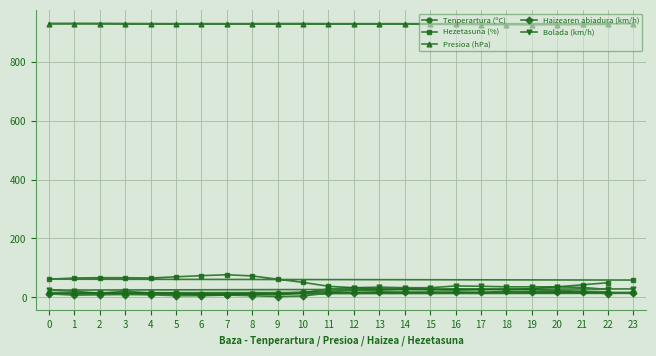

Reading right to left, extract all data points from this chart.

Tenperartura (ºC): 17.1	16.1	15.2	14.3	14.0	13.3	12.2	10.8	10.0	11.5	14.4	17.5	21.2	23.9	25.2	27.2	28.1	28.7	28.5	27.5	26.2	23.3	21.2	19.1
Hezetasuna (%): 59.0	62.0	66.0	67.0	67.0	66.0	70.0	74.0	77.0	73.0	62.0	51.0	38.0	33.0	29.0	28.0	26.0	25.0	26.0	27.0	30.0	36.0	43.0	50.0
Presioa (hPa): 928.4	928.8	929.0	928.9	928.4	928.1	928.0	927.9	928.0	928.2	928.3	928.5	928.0	927.9	927.5	927.1	926.5	926.1	925.5	925.2	924.8	925.2	925.8	926.2
Haizearen abiadura (km/h): 14.0	12.0	8.0	9.0	10.0	9.0	6.0	6.0	8.0	6.0	3.0	5.0	15.0	16.0	19.0	18.0	18.0	18.0	17.0	21.0	20.0	19.0	18.0	13.0
Bolada (km/h): 29.0	25.0	21.0	14.0	21.0	15.0	14.0	9.0	9.0	12.0	9.0	15.0	29.0	33.0	35.0	33.0	33.0	39.0	38.0	36.0	36.0	36.0	34.0	27.0